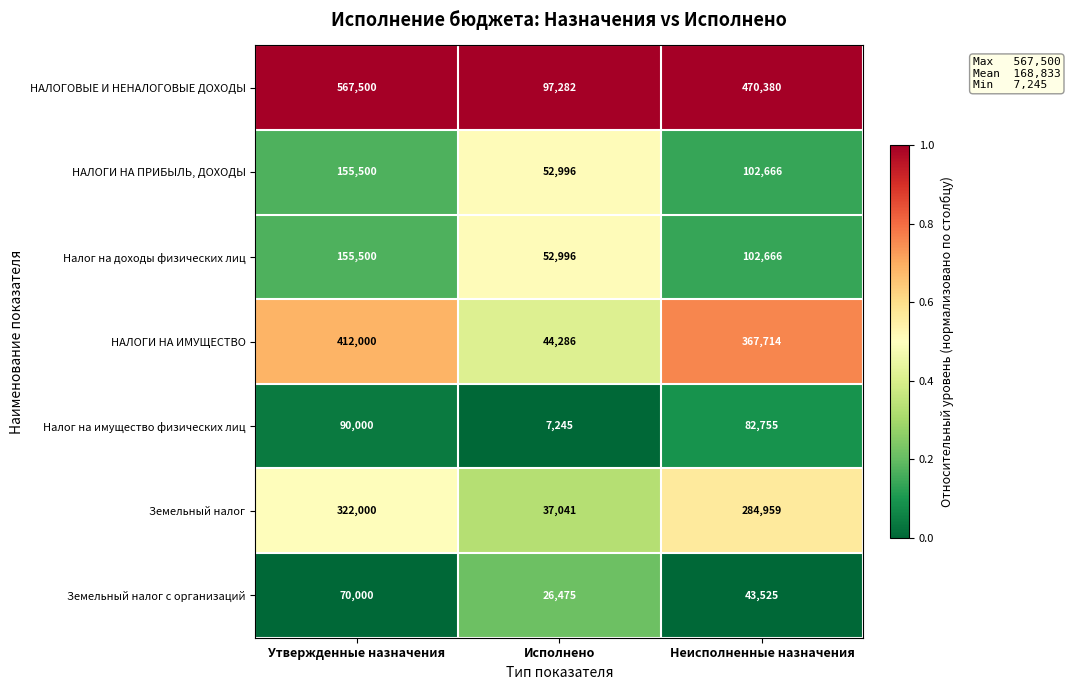

Reading left to right, transcribe all the data shown in this chart.

НАЛОГОВЫЕ И НЕНАЛОГОВЫЕ ДОХОДЫ: Утвержденные назначения=567500	Исполнено=97282	Неисполненные назначения=470380
НАЛОГИ НА ПРИБЫЛЬ, ДОХОДЫ: Утвержденные назначения=155500	Исполнено=52996	Неисполненные назначения=102666
Налог на доходы физических лиц: Утвержденные назначения=155500	Исполнено=52996	Неисполненные назначения=102666
НАЛОГИ НА ИМУЩЕСТВО: Утвержденные назначения=412000	Исполнено=44286	Неисполненные назначения=367714
Налог на имущество физических лиц: Утвержденные назначения=90000	Исполнено=7245	Неисполненные назначения=82755
Земельный налог: Утвержденные назначения=322000	Исполнено=37041	Неисполненные назначения=284959
Земельный налог с организаций: Утвержденные назначения=70000	Исполнено=26475	Неисполненные назначения=43525